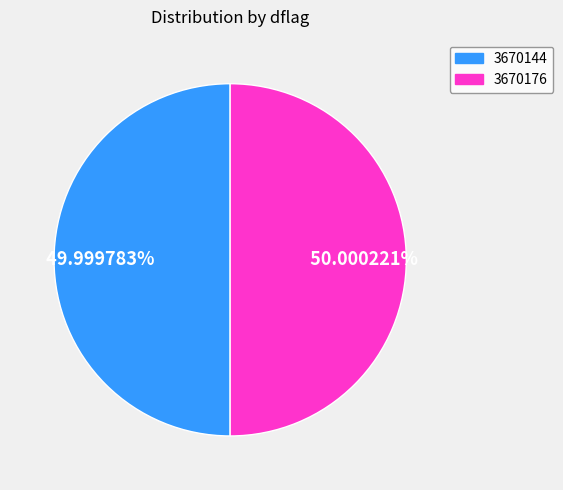

Approximately how many times larger is the value at 3670144 compared to 3670176?

1.0